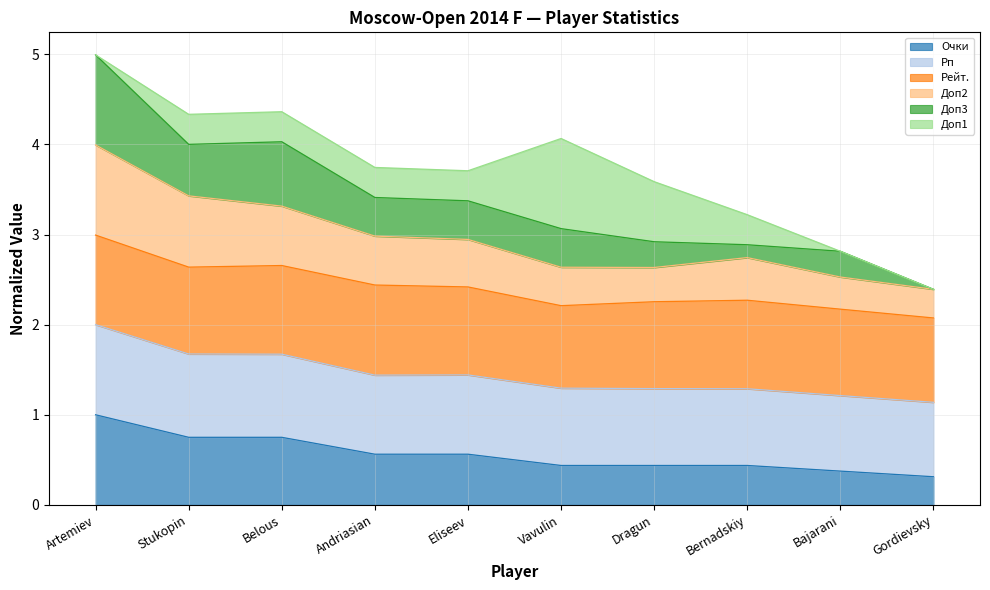

At which category is the sum across all series the highest?

Artemiev